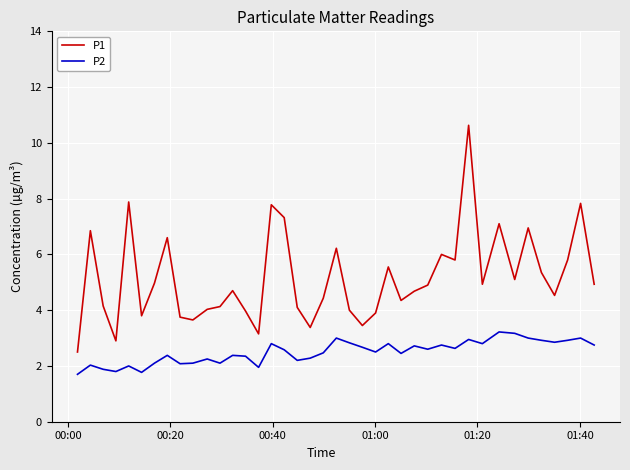

Which series has the largest total across all categories?

P1